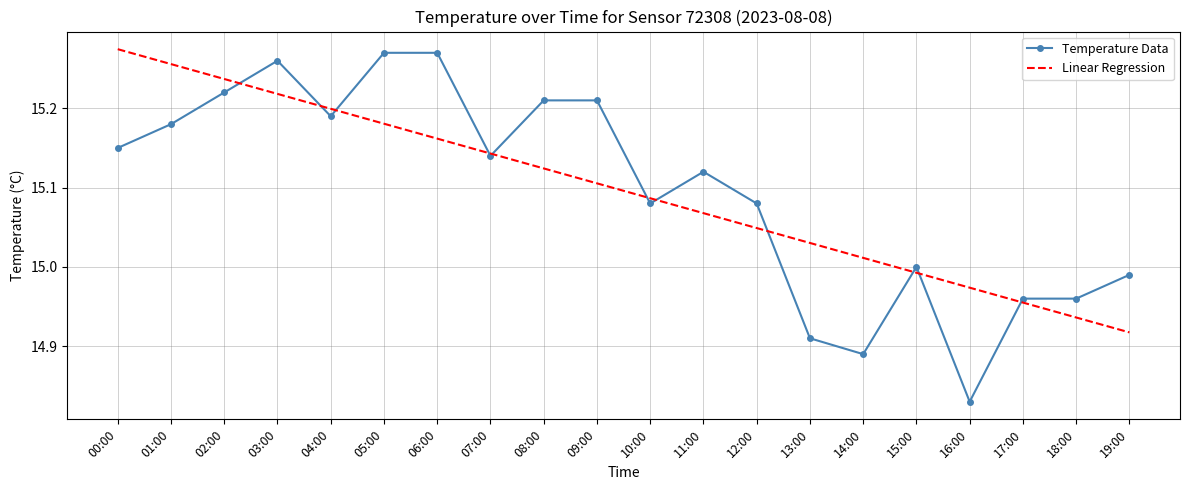

True or false: Temperature Data has more than 1 interior local peaks.

True